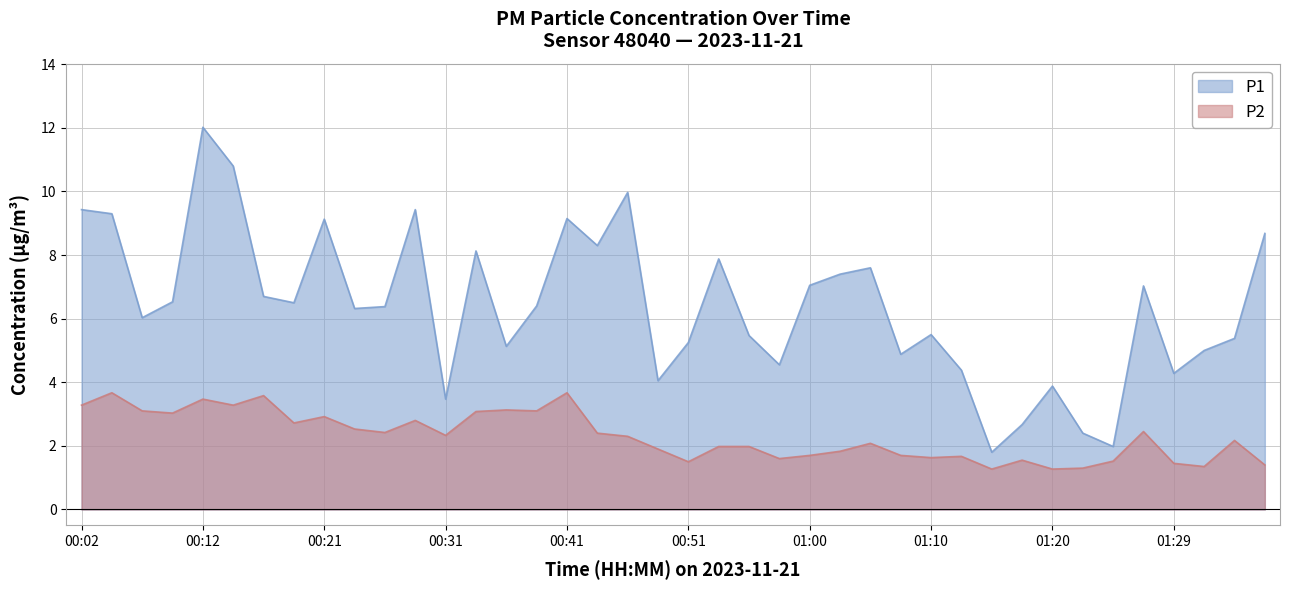

What is the difference between the maximum and minimum values in the P2 series?

2.4